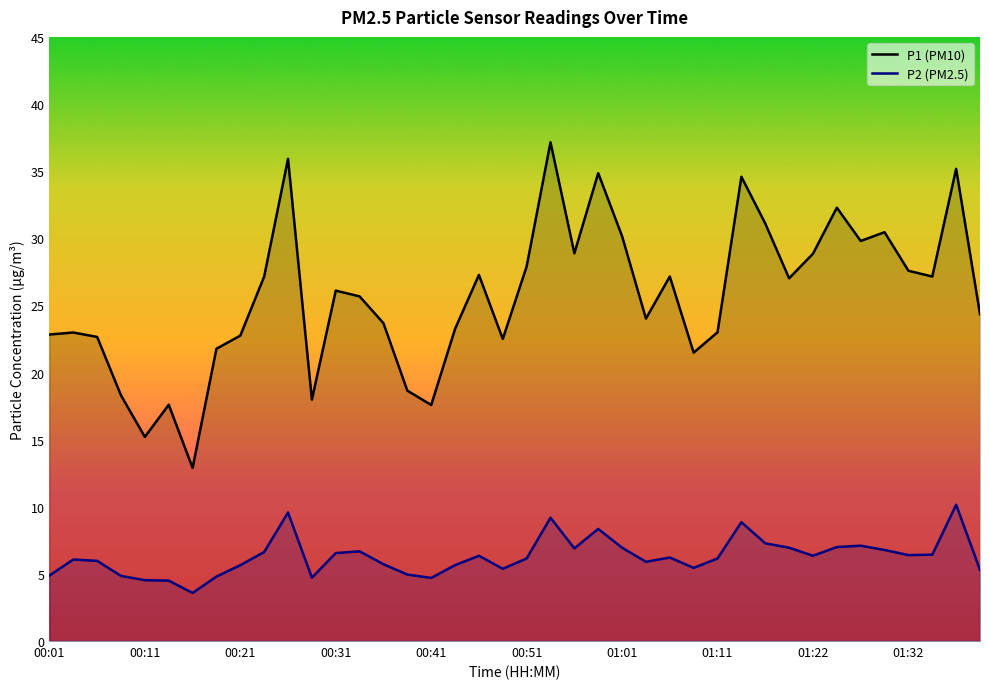

True or false: P2 (PM2.5) and P1 (PM10) intersect in this chart.

False